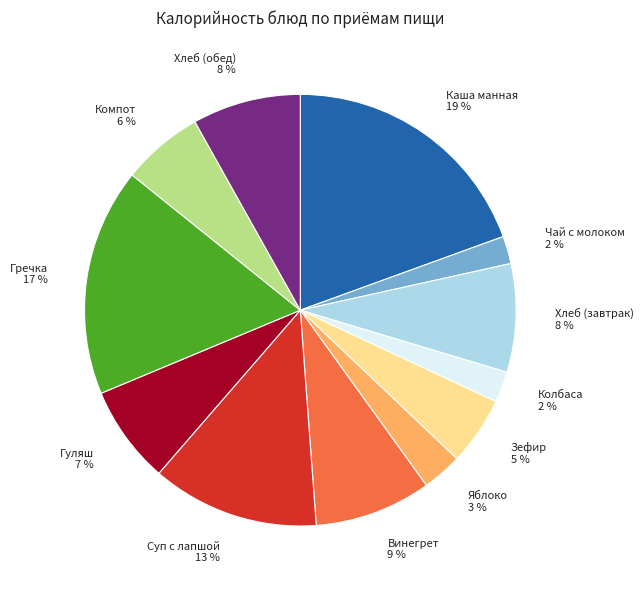

Count the number of slices in the pie.

12